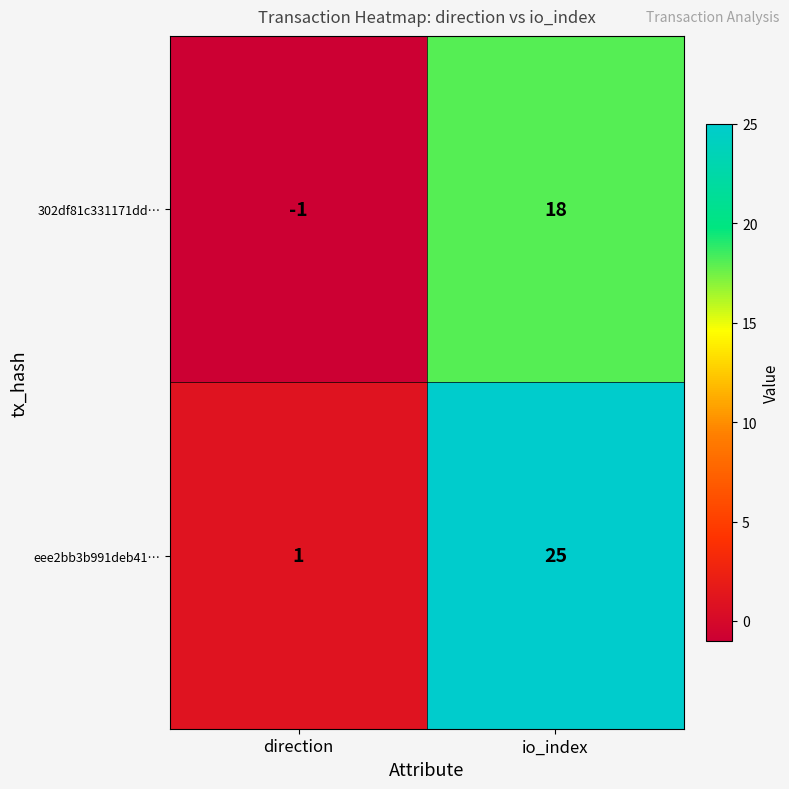

What is the difference between the highest and lowest values at direction?

2